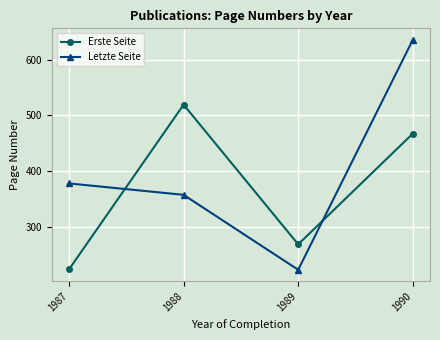

List the series in order of their overall mean, highest first.

Letzte Seite, Erste Seite